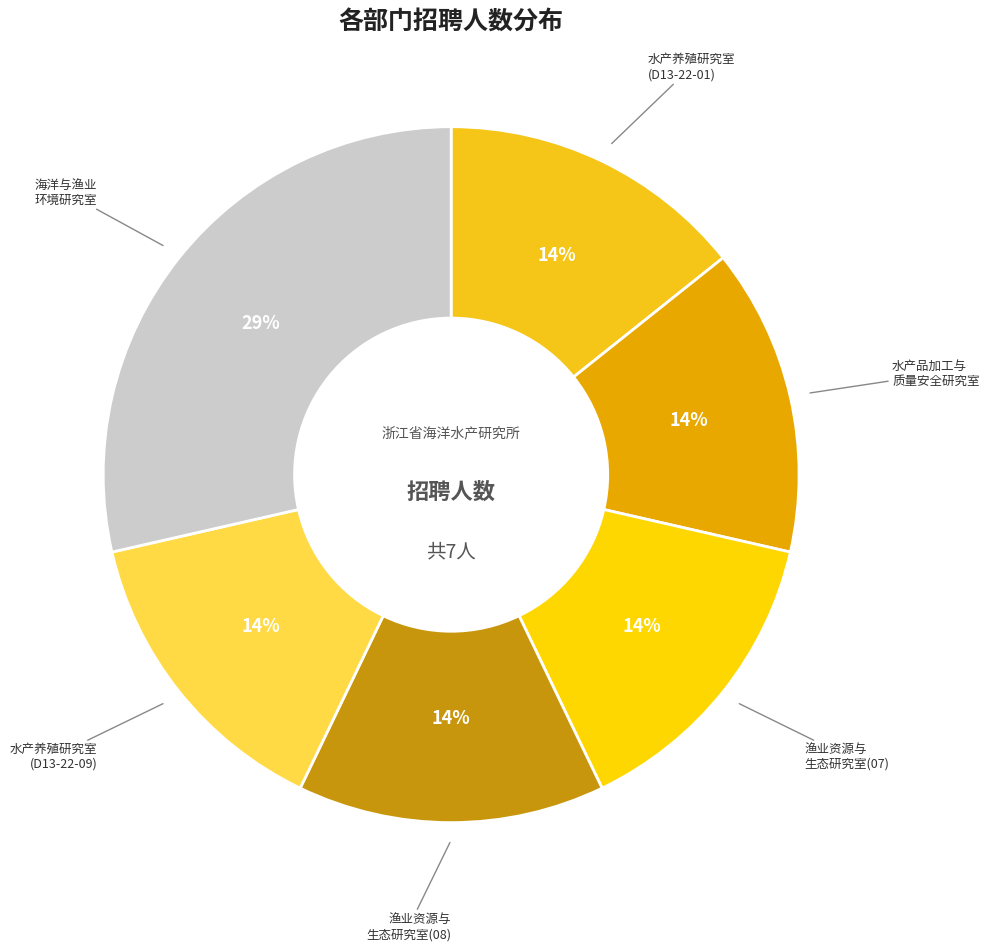

How many slices are in this pie chart?

6